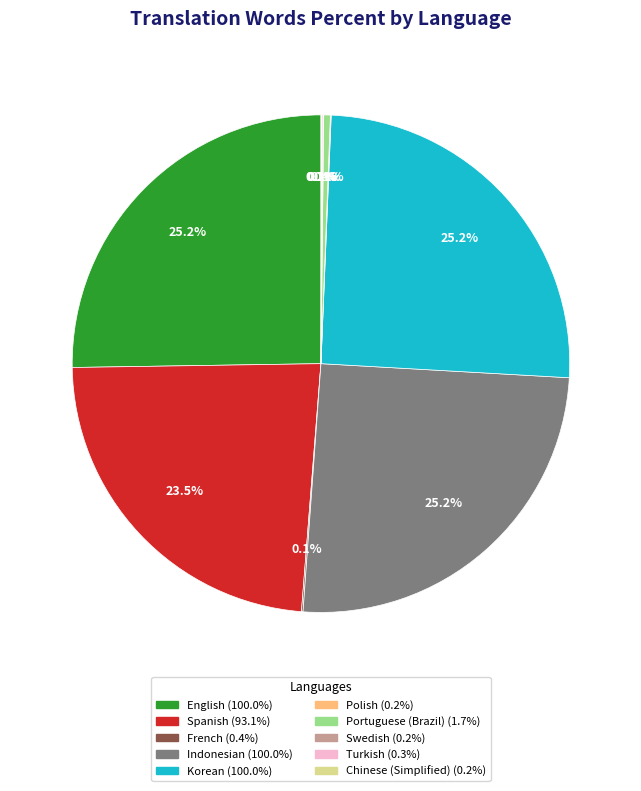

Does any single category account for the majority?

No